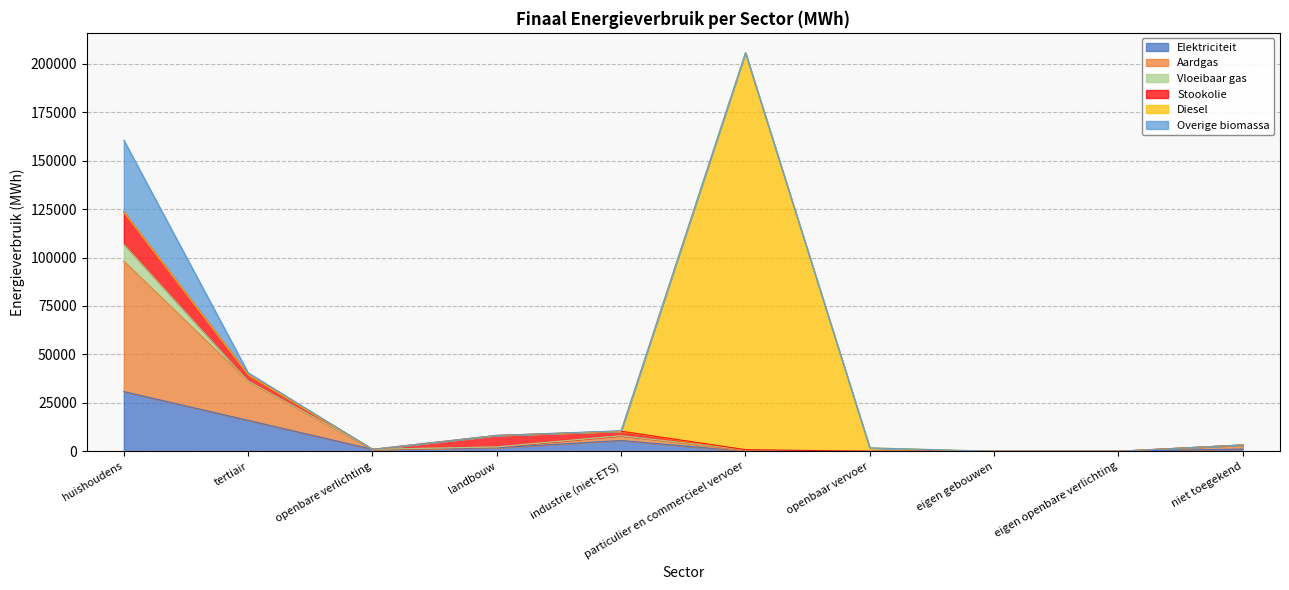

How many lines are shown in the chart?

6